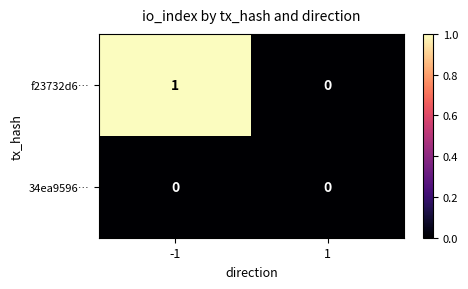

At which category is the sum across all series the highest?

-1